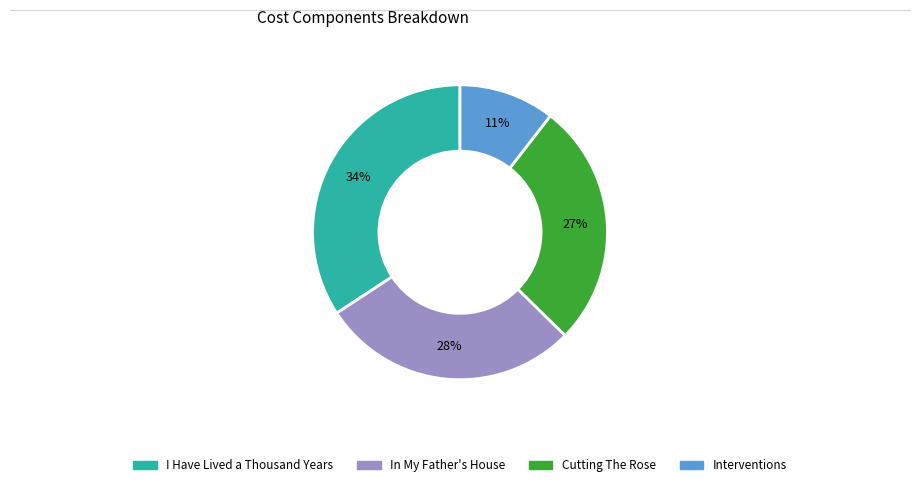

True or false: Interventions accounts for 18% of the total.

False